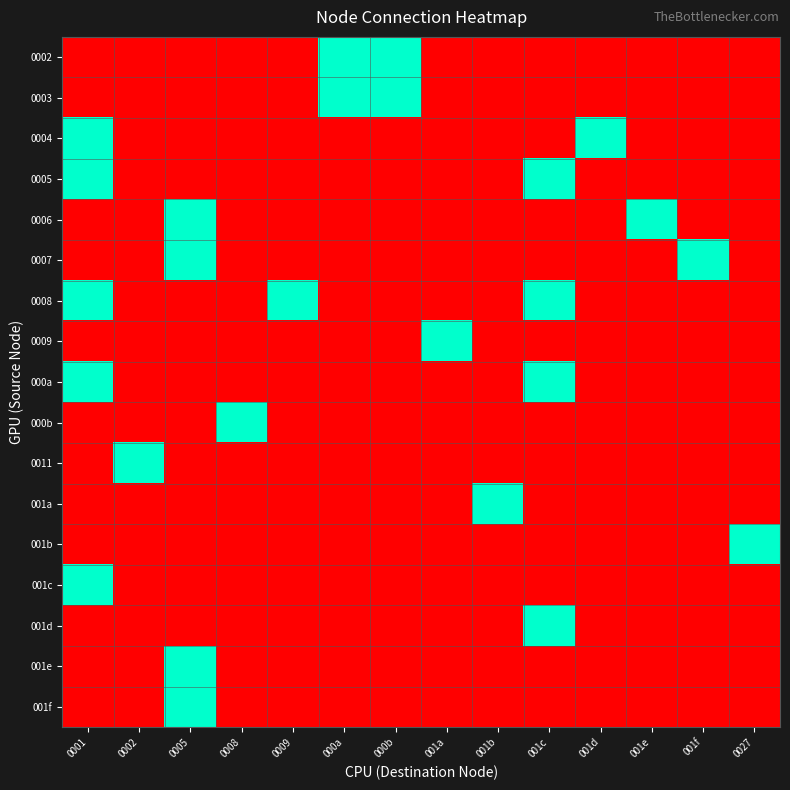

What is the maximum value shown in the chart?

1